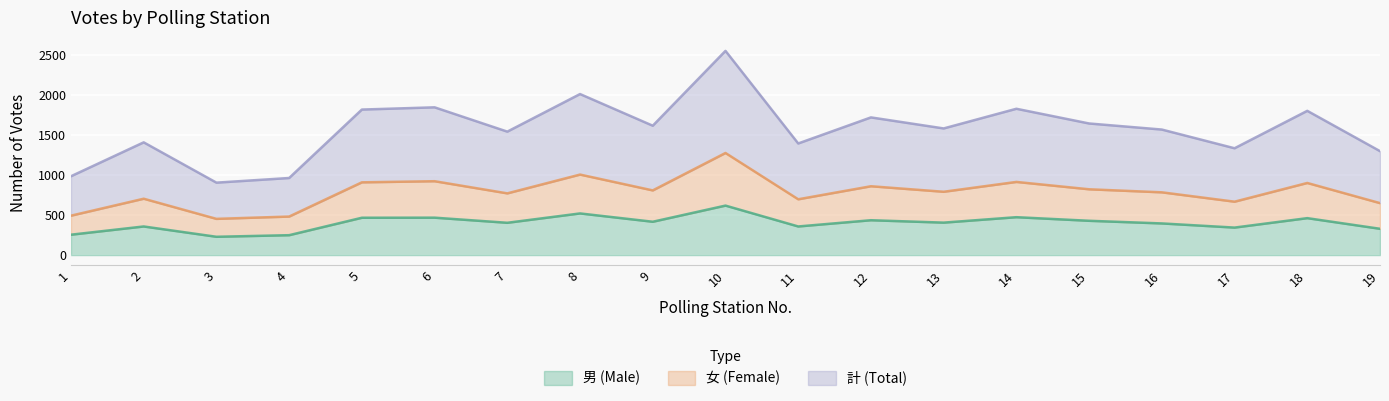

How many values in the 計 (Total) series are below 1584?

9